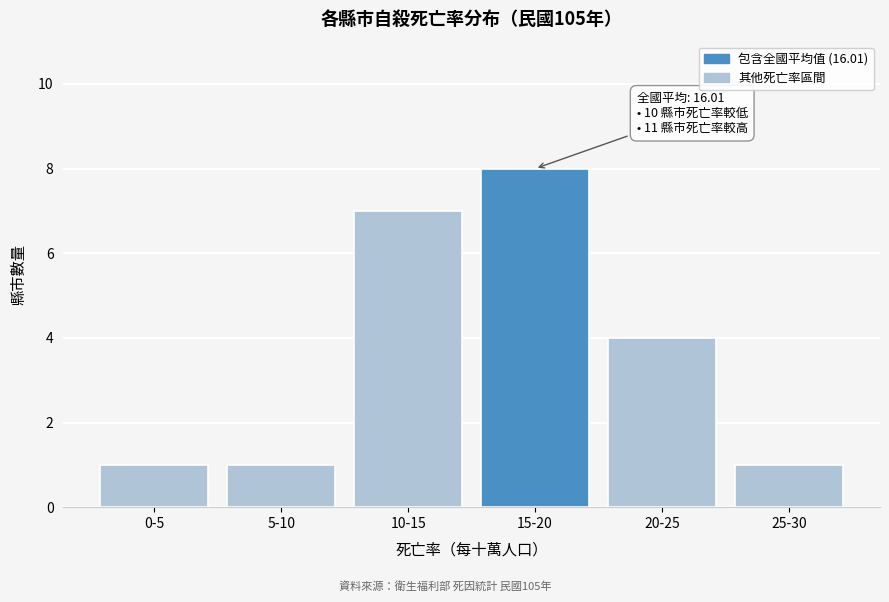

Reading left to right, transcribe all the data shown in this chart.

1	1	7	8	4	1